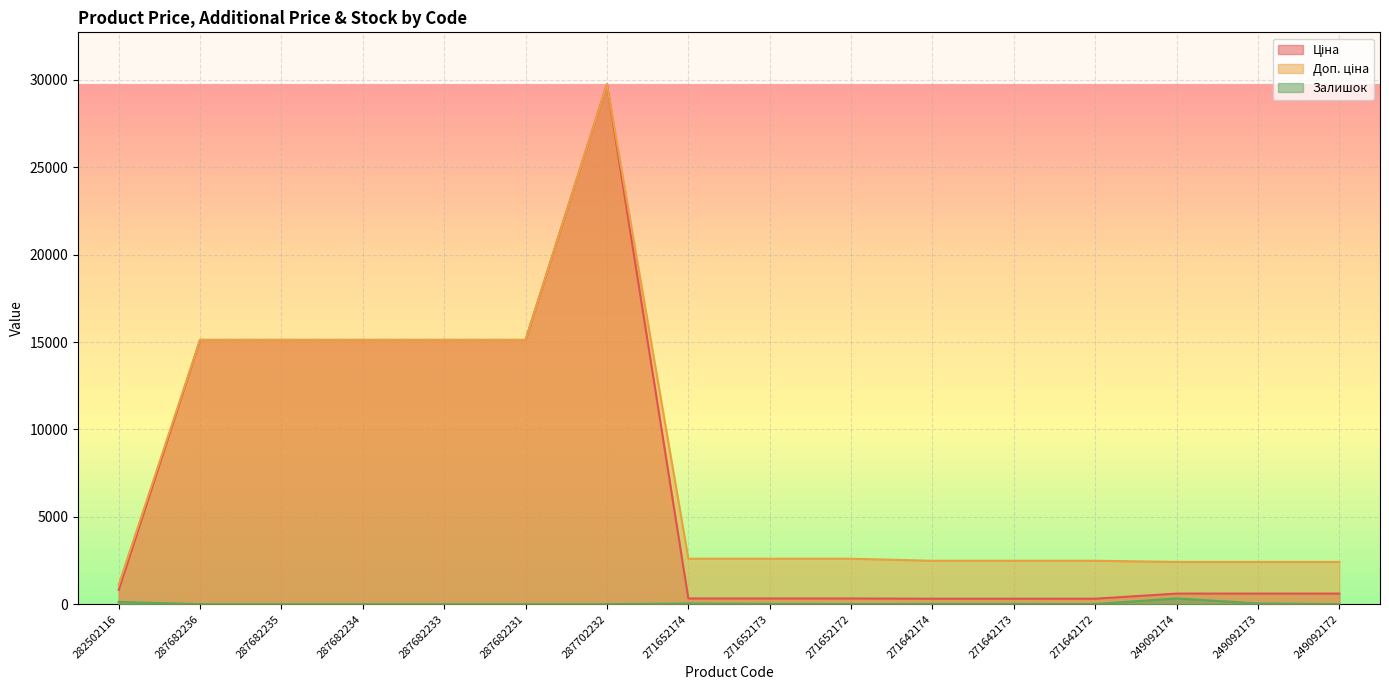

Read the Ціна value at 271642173.

310.3